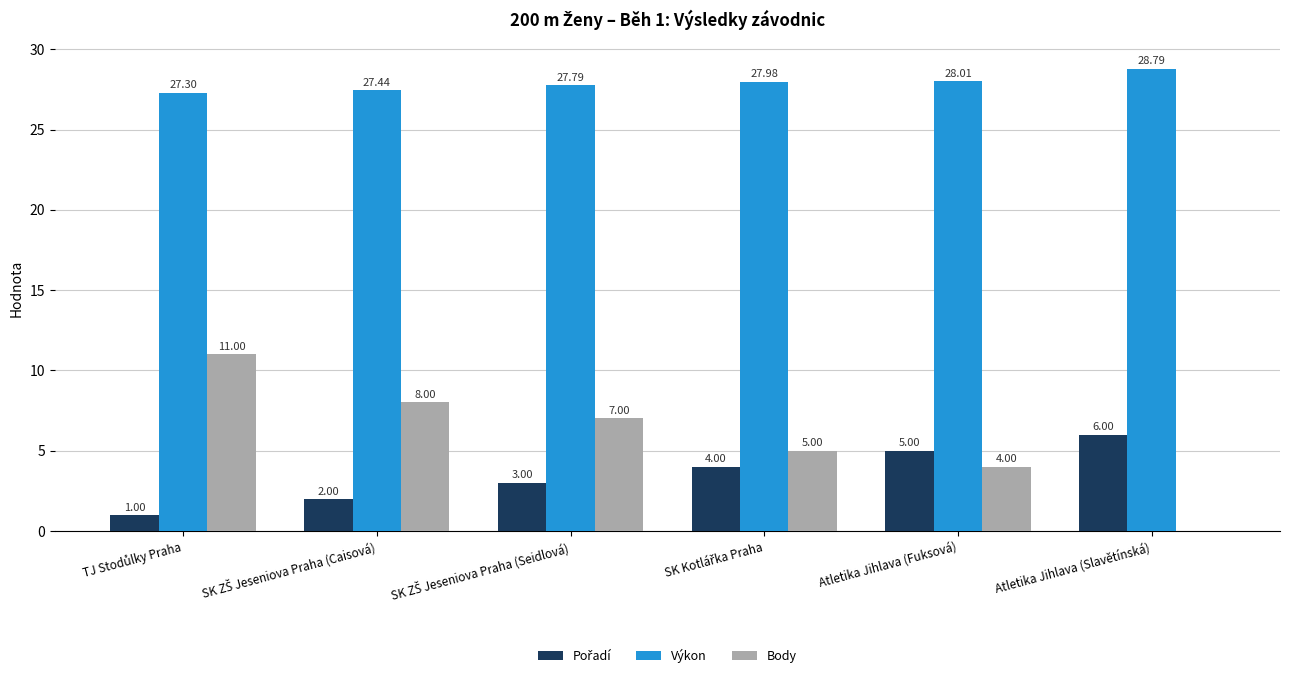

Which category has the highest value across all series?

Atletika Jihlava (Slavětínská)